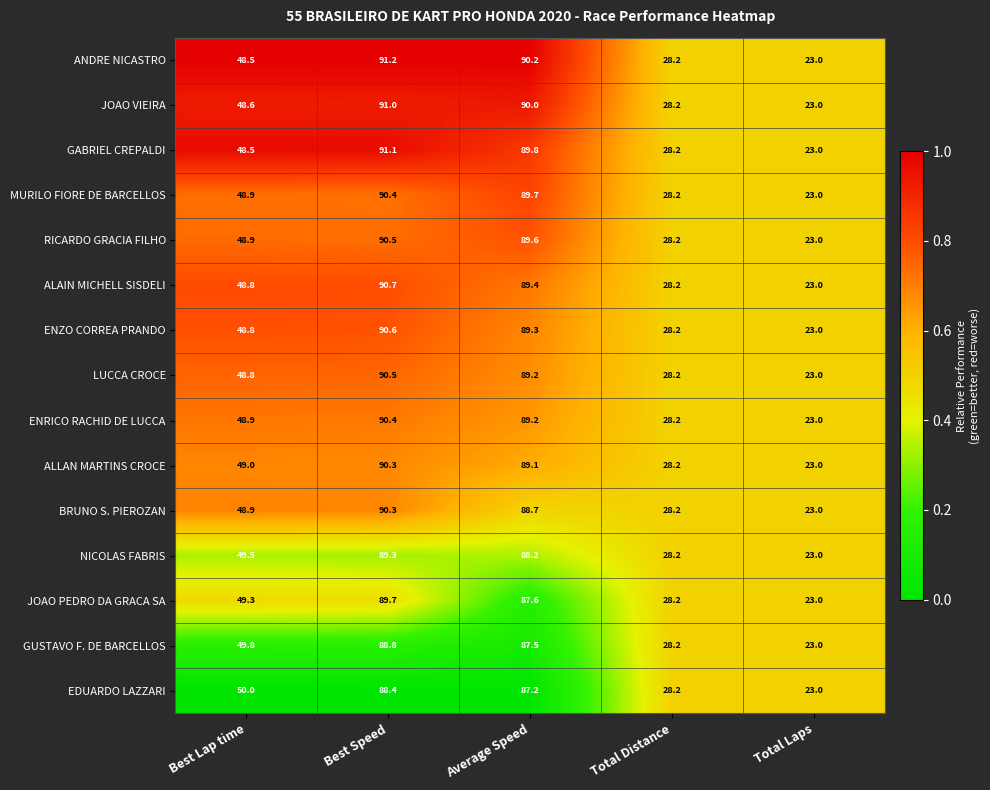

The RICARDO GRACIA FILHO series shows 17.6 at Total Distance. True or false?

False